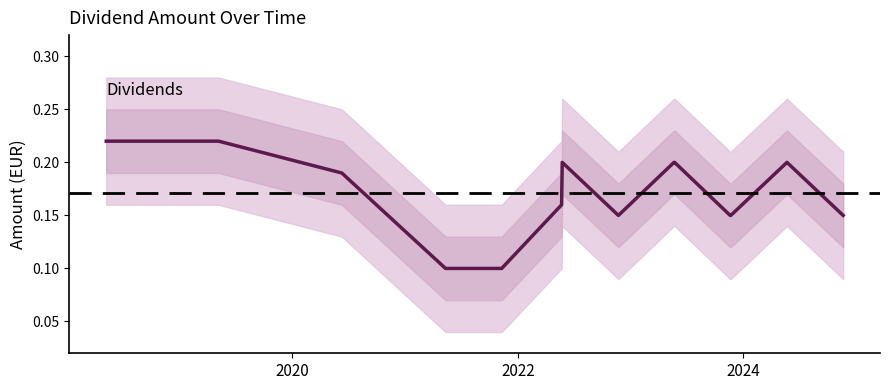

Reading right to left, transcribe all the data shown in this chart.

0.1	0.2	0.1	0.1	0.2	0.2	0.1	0.2	0.2	0.1	0.1	0.2	0.2	0.2